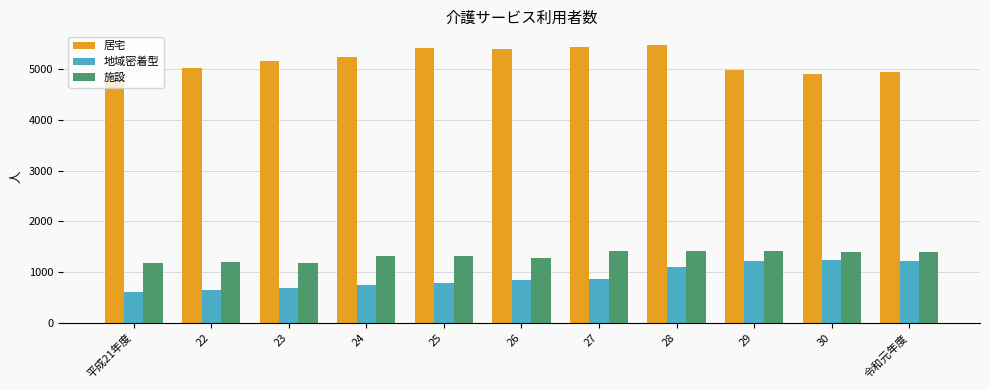

At which label does 居宅 reach its minimum?

平成21年度